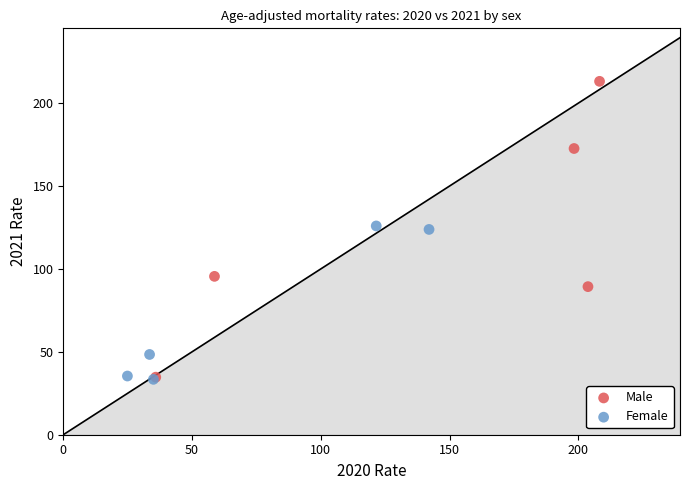

Which series reaches the maximum Y coordinate?

Male